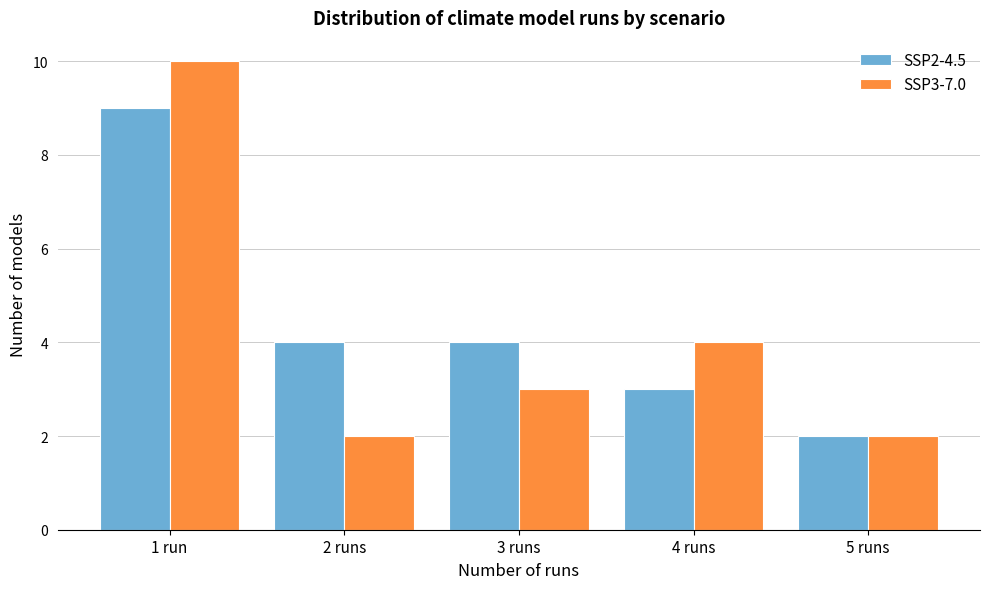

Reading left to right, transcribe all the data shown in this chart.

SSP2-4.5: 9	4	4	3	2
SSP3-7.0: 10	2	3	4	2